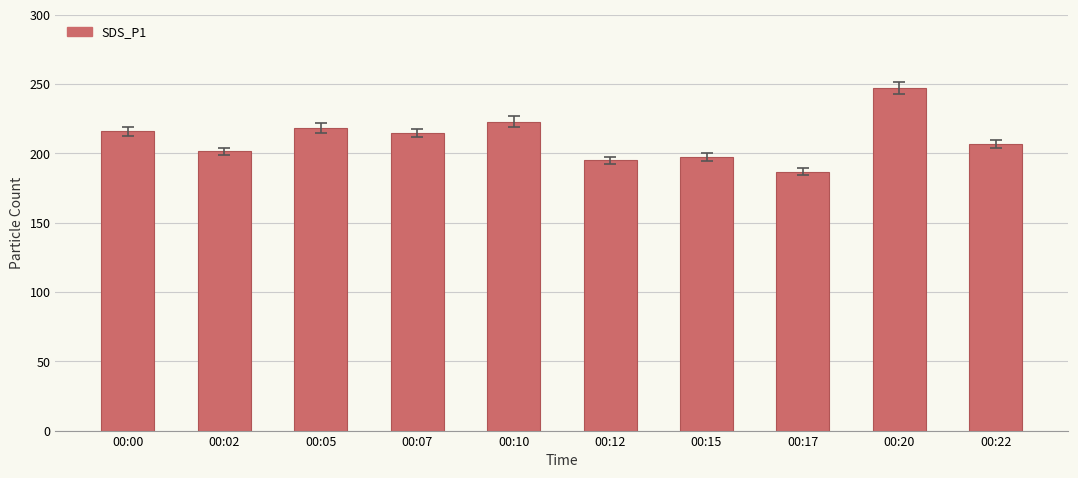

What is the change in value from 00:02 to 00:05?

+17.0